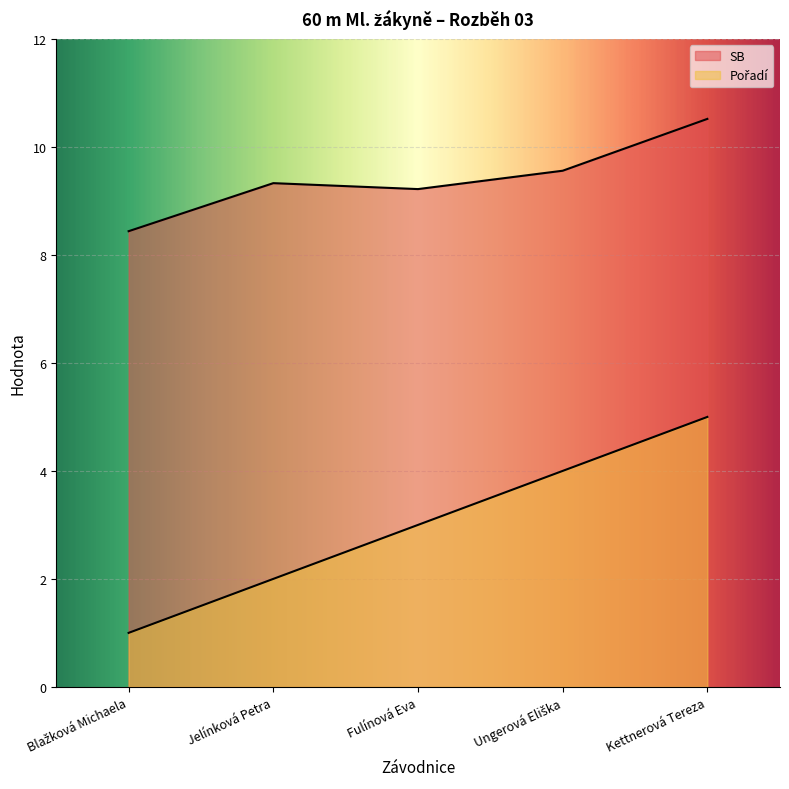

What is the minimum value shown in the chart?

1.0